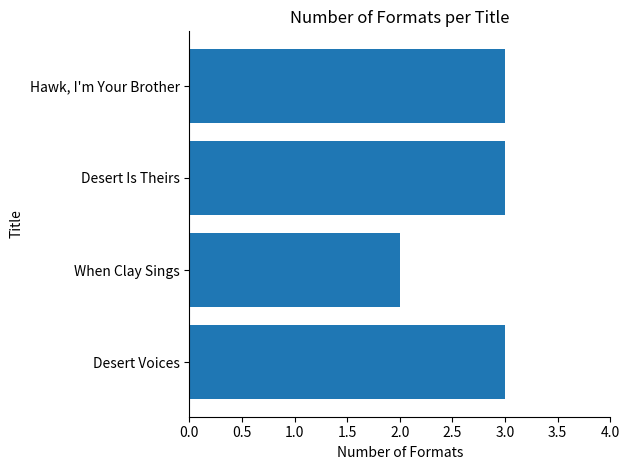

The value at Desert Is Theirs is 3. True or false?

True